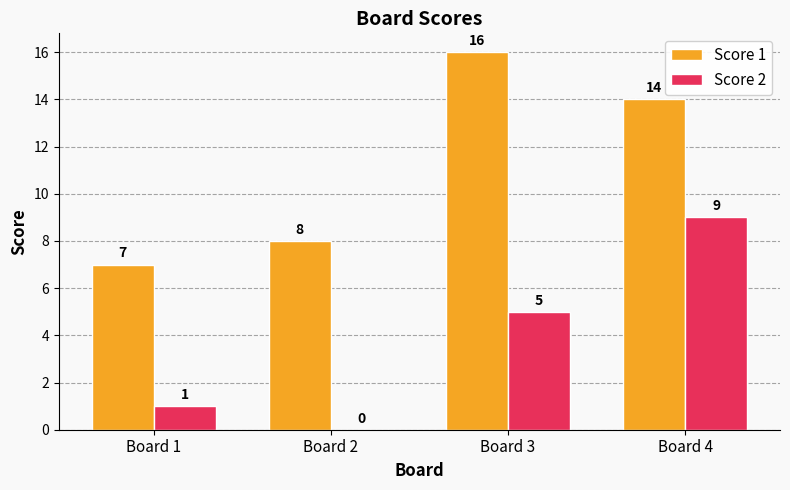

Does the chart contain stacked bars?

No